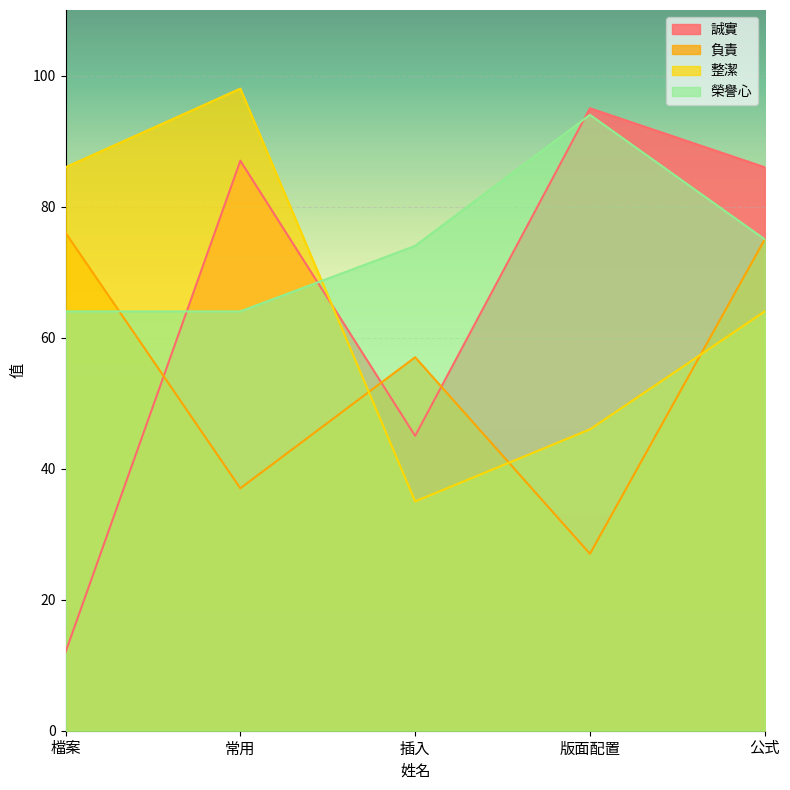

How many lines are shown in the chart?

4